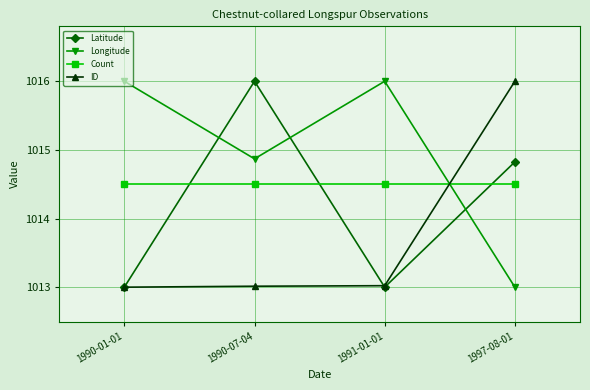

Which series has the largest total across all categories?

Longitude